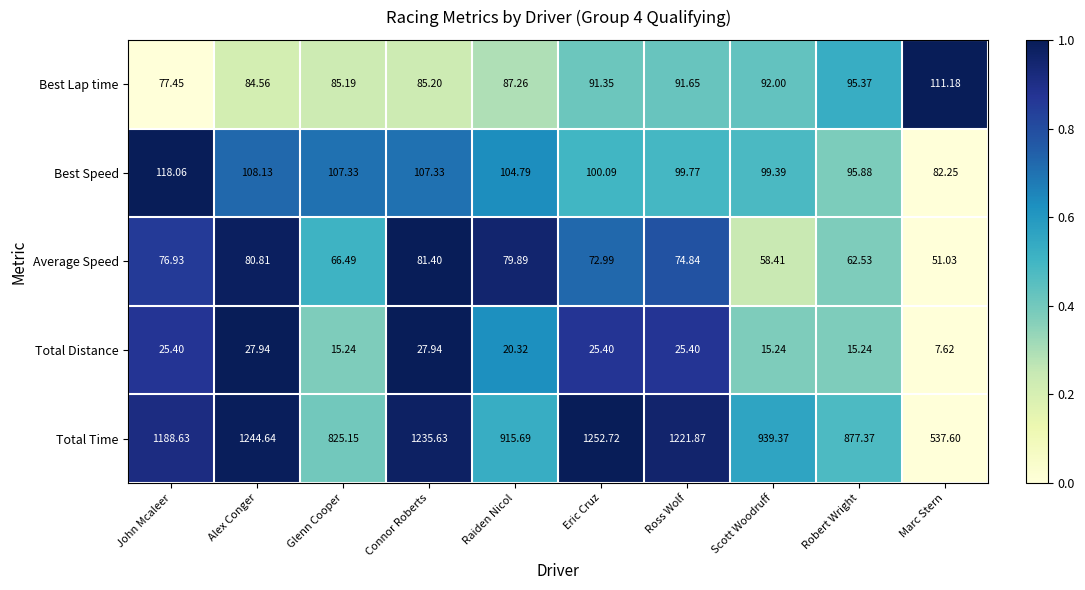

Rank the series at Alex Conger from highest to lowest value.

Total Time, Best Speed, Best Lap time, Average Speed, Total Distance